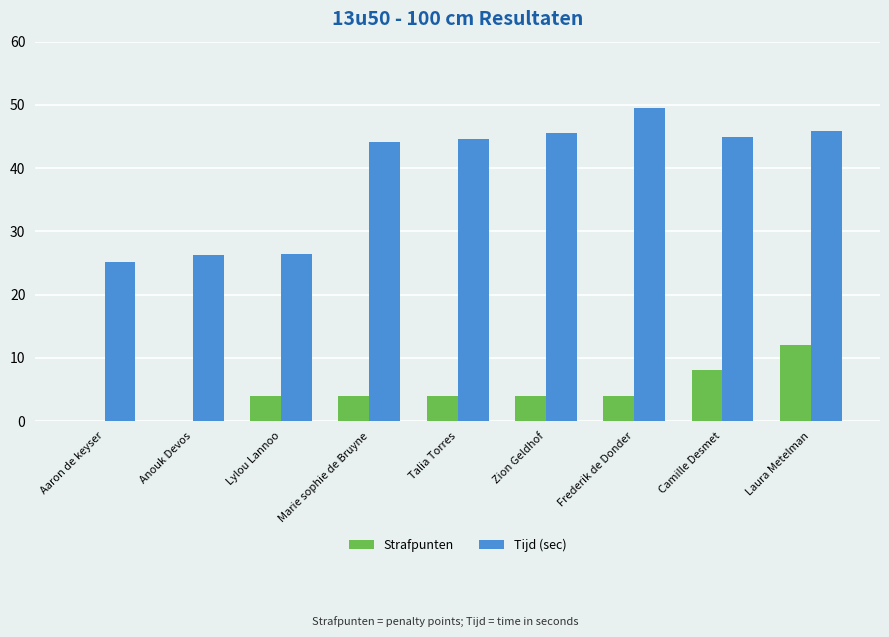

Read the Tijd (sec) value at Laura Metelman.

45.9